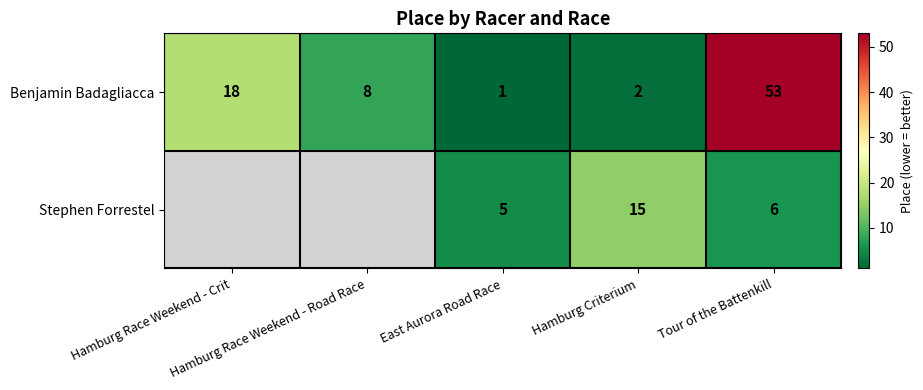

What is the difference between the second highest and minimum values in the Benjamin Badagliacca series?

17